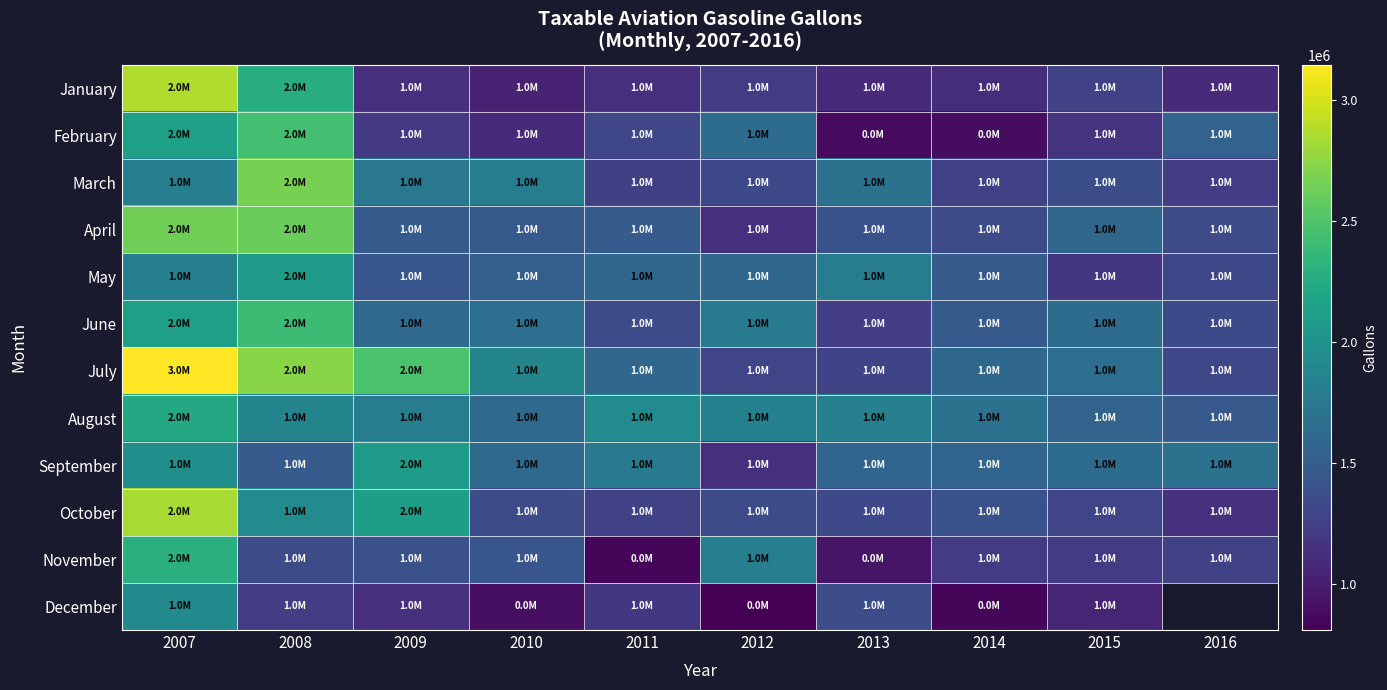

Which series has the largest total across all categories?

July